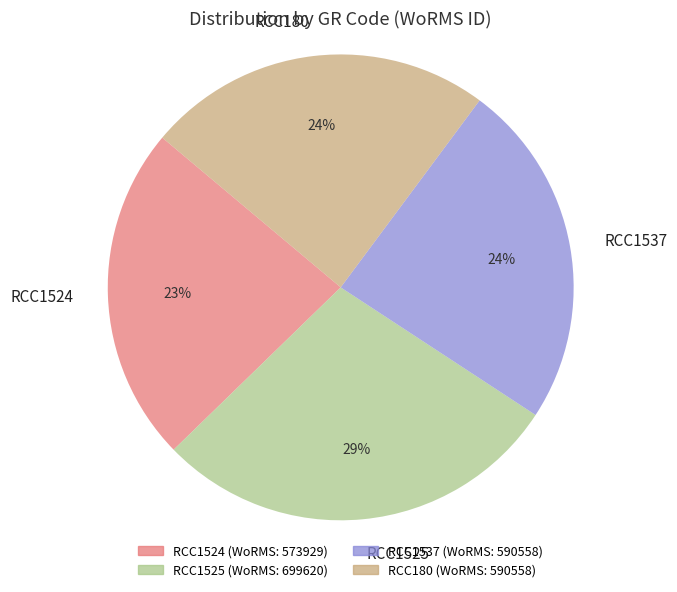

Does RCC180 represent more than half of the total?

No